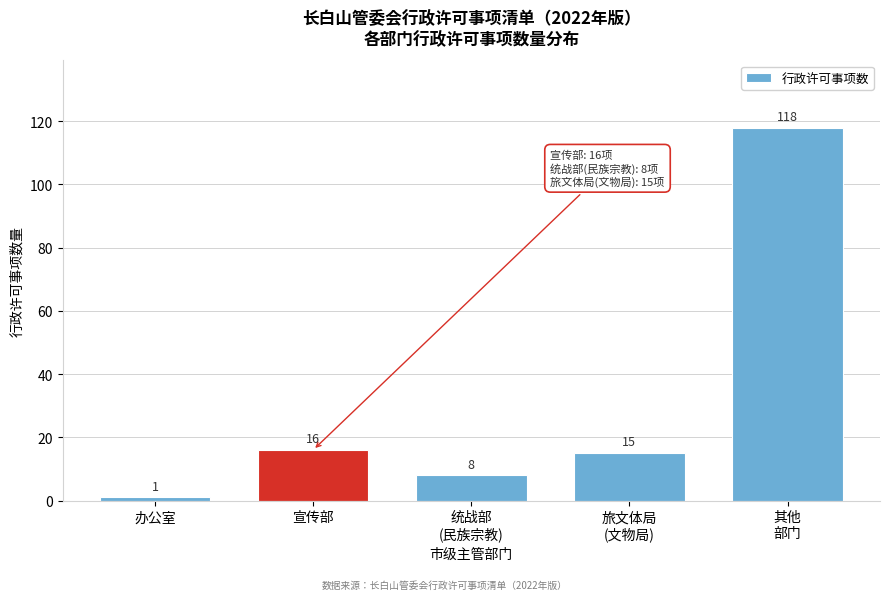

Reading left to right, transcribe all the data shown in this chart.

1	16	8	15	118